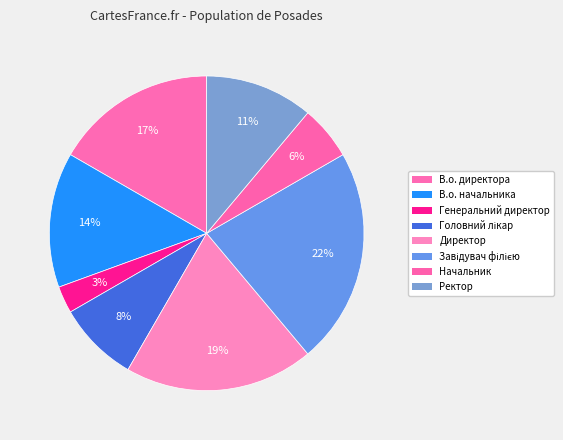

Rank the categories by value from highest to lowest.

Завідувач філією, Директор, В.о. директора, В.о. начальника, Ректор, Головний лікар, Начальник, Генеральний директор